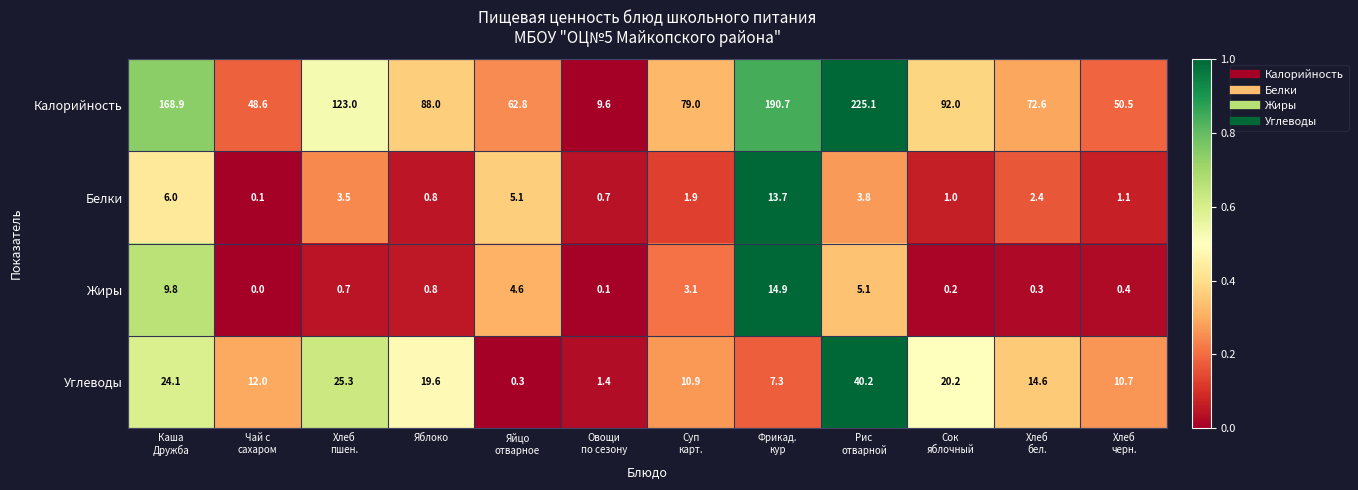

Which label corresponds to the largest value in the chart?

Рис
отварной